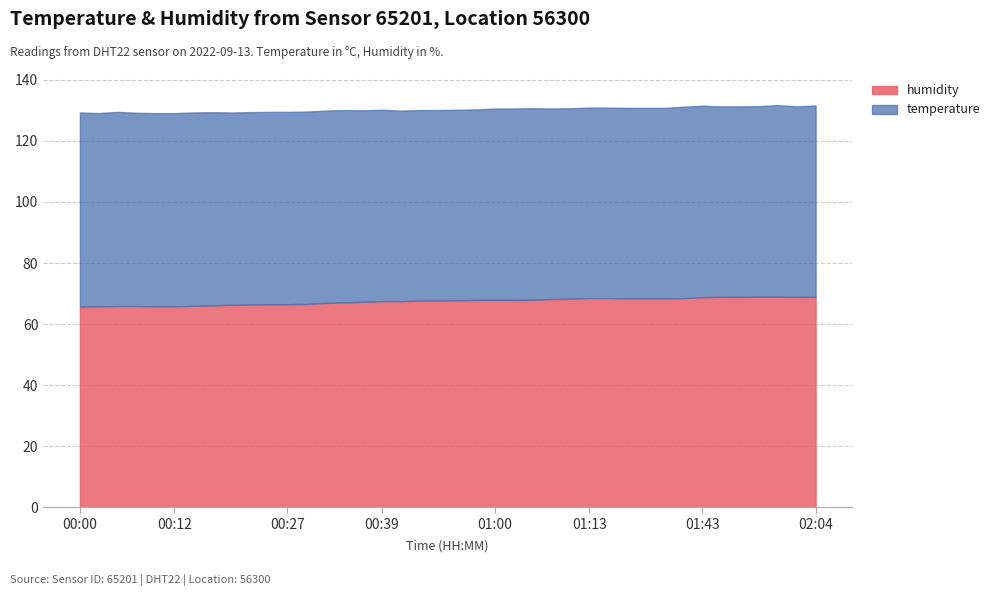

True or false: humidity and temperature cross at least once.

False